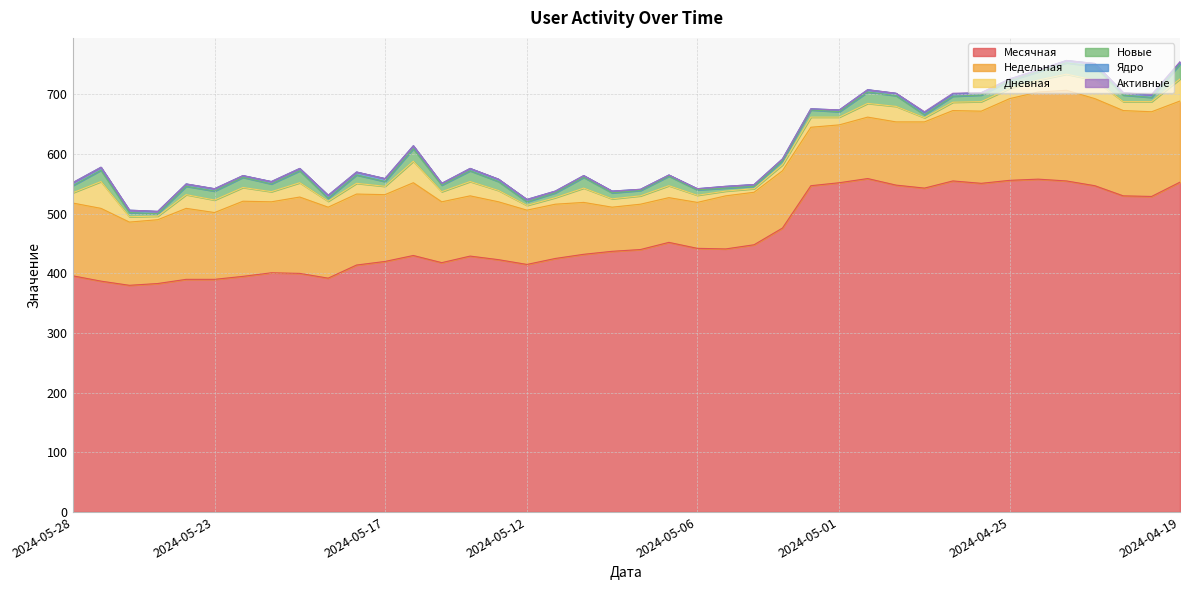

True or false: Месячная has a value of 267 at 2024-04-21.

False